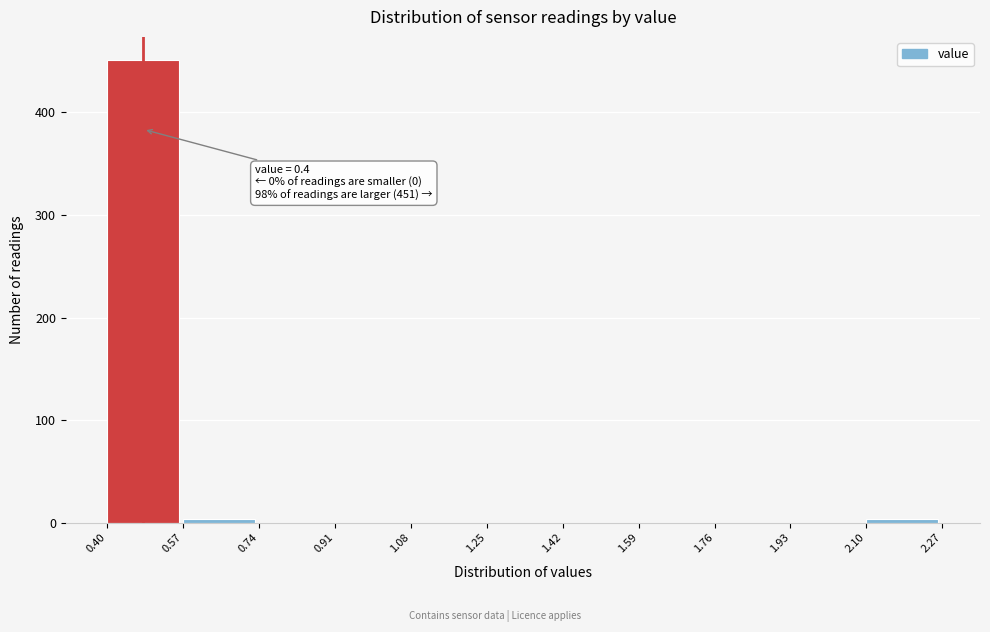

Over which range of the x-axis is the bar tallest?

0.40 to 0.57